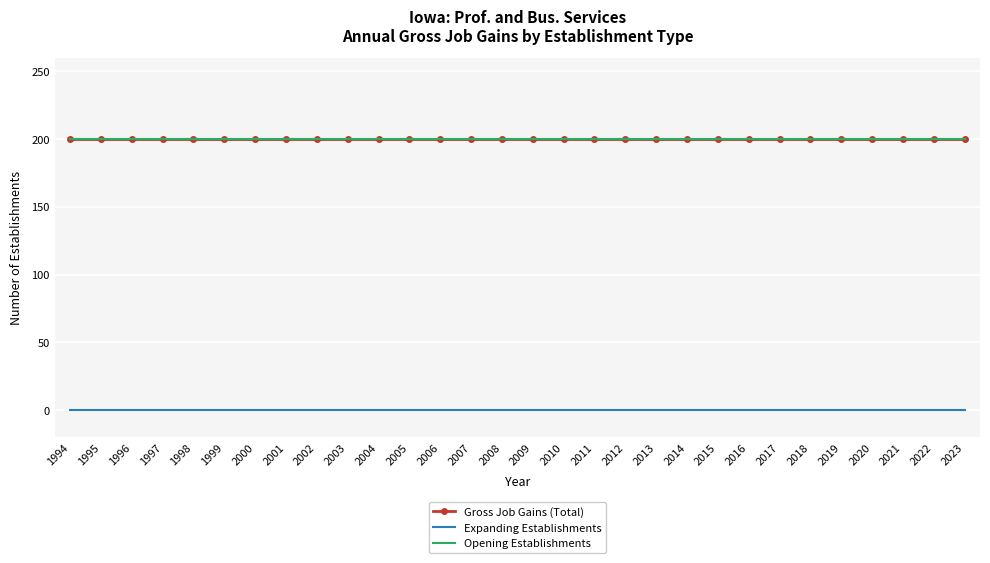

Reading left to right, list all the values displayed in this chart.

Gross Job Gains (Total): 1994=200	1995=200	1996=200	1997=200	1998=200	1999=200	2000=200	2001=200	2002=200	2003=200	2004=200	2005=200	2006=200	2007=200	2008=200	2009=200	2010=200	2011=200	2012=200	2013=200	2014=200	2015=200	2016=200	2017=200	2018=200	2019=200	2020=200	2021=200	2022=200	2023=200
Expanding Establishments: 1994=0	1995=0	1996=0	1997=0	1998=0	1999=0	2000=0	2001=0	2002=0	2003=0	2004=0	2005=0	2006=0	2007=0	2008=0	2009=0	2010=0	2011=0	2012=0	2013=0	2014=0	2015=0	2016=0	2017=0	2018=0	2019=0	2020=0	2021=0	2022=0	2023=0
Opening Establishments: 1994=200	1995=200	1996=200	1997=200	1998=200	1999=200	2000=200	2001=200	2002=200	2003=200	2004=200	2005=200	2006=200	2007=200	2008=200	2009=200	2010=200	2011=200	2012=200	2013=200	2014=200	2015=200	2016=200	2017=200	2018=200	2019=200	2020=200	2021=200	2022=200	2023=200